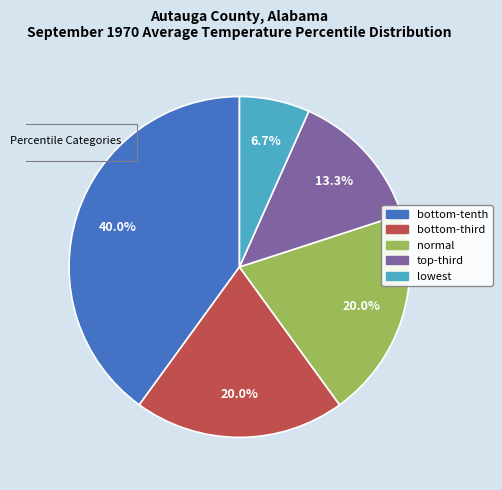

Count the number of slices in the pie.

5